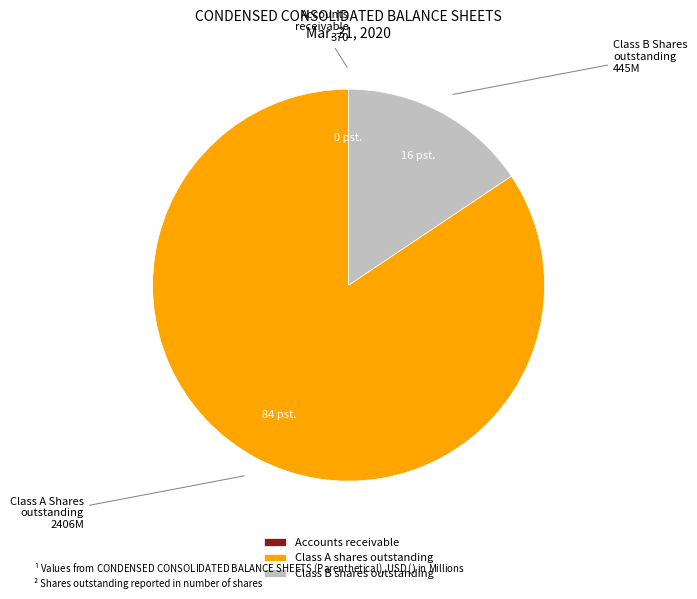

Combined, do Class A shares outstanding and Class B shares outstanding account for over 50%?

Yes